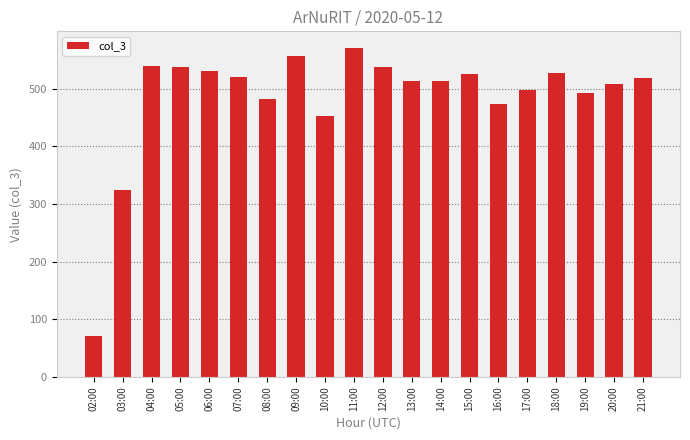

How many bars are there in total?

20